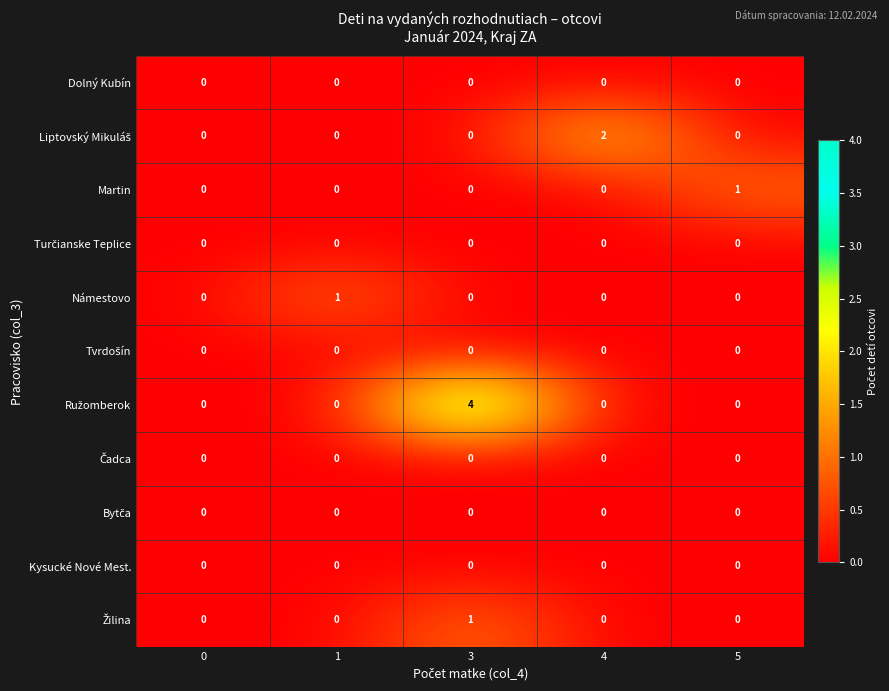

True or false: Námestovo has a value of 0 at 0.

True